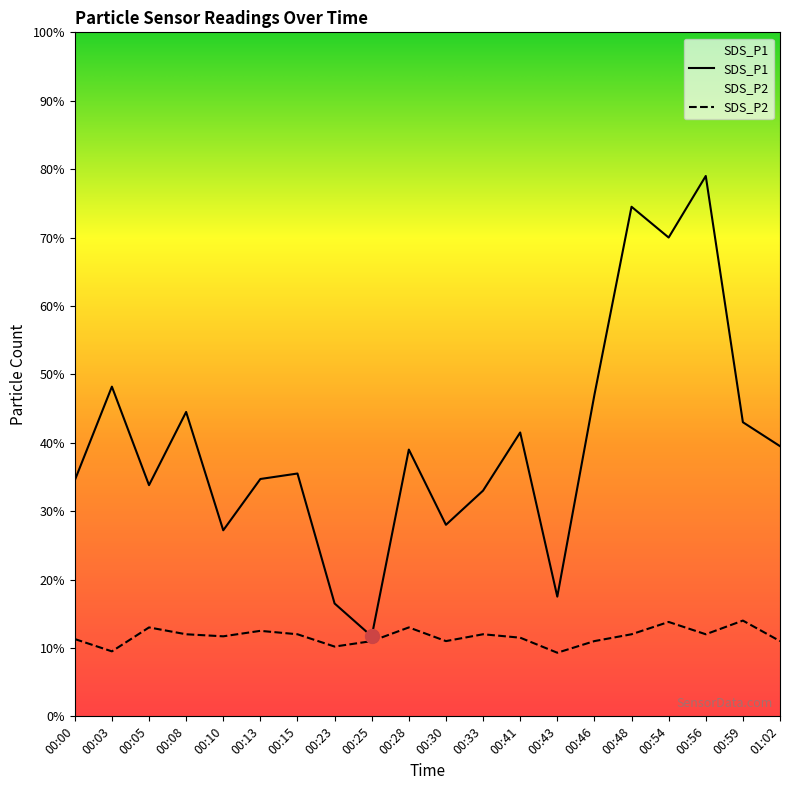

At which category does the chart reach its minimum across all series?

00:43